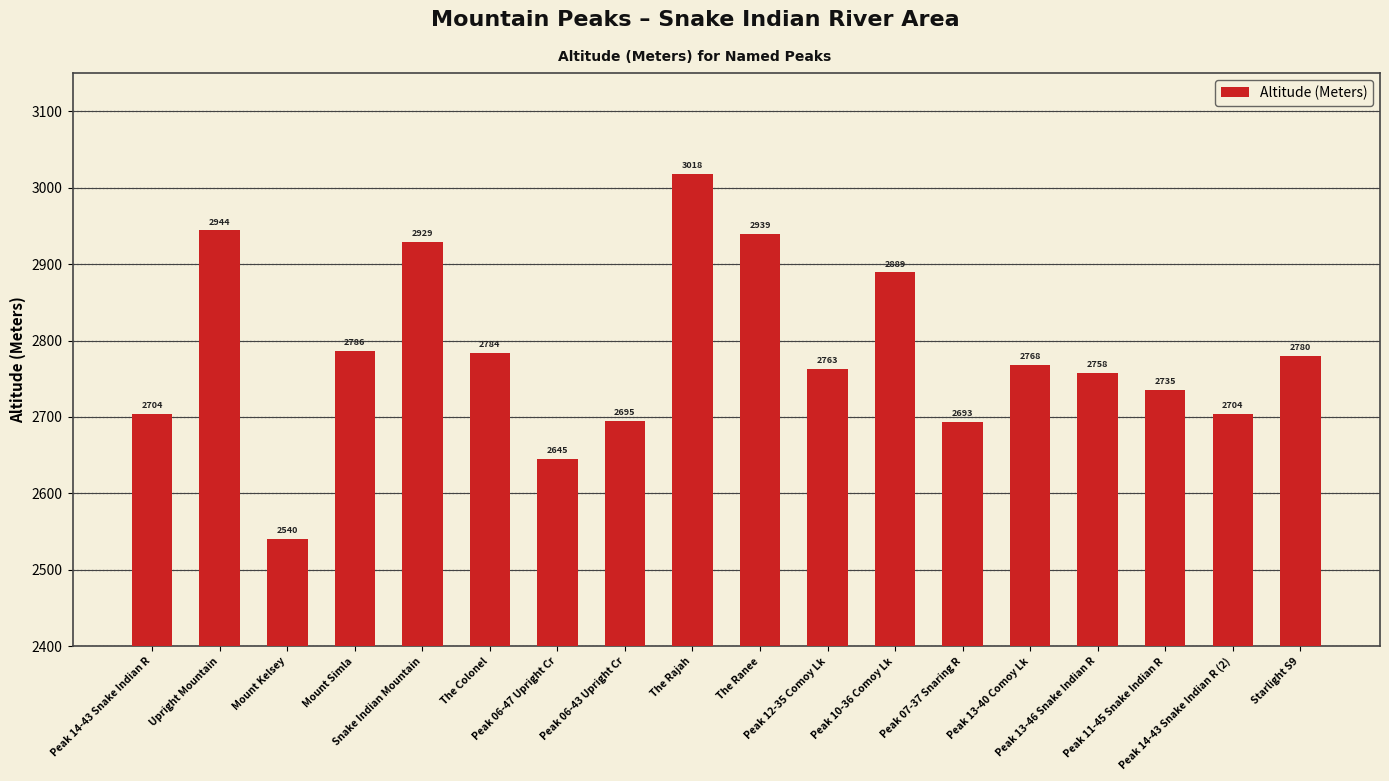

What is the maximum value shown in the chart?

3018